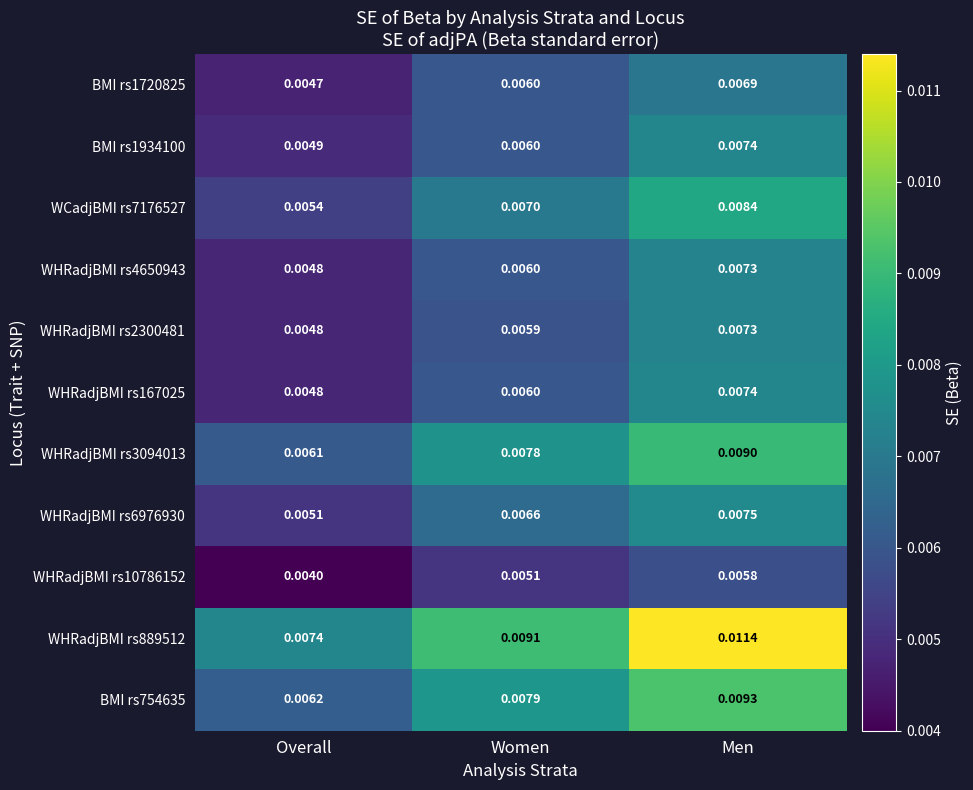

At how many categories does at least one series exceed 0?

3